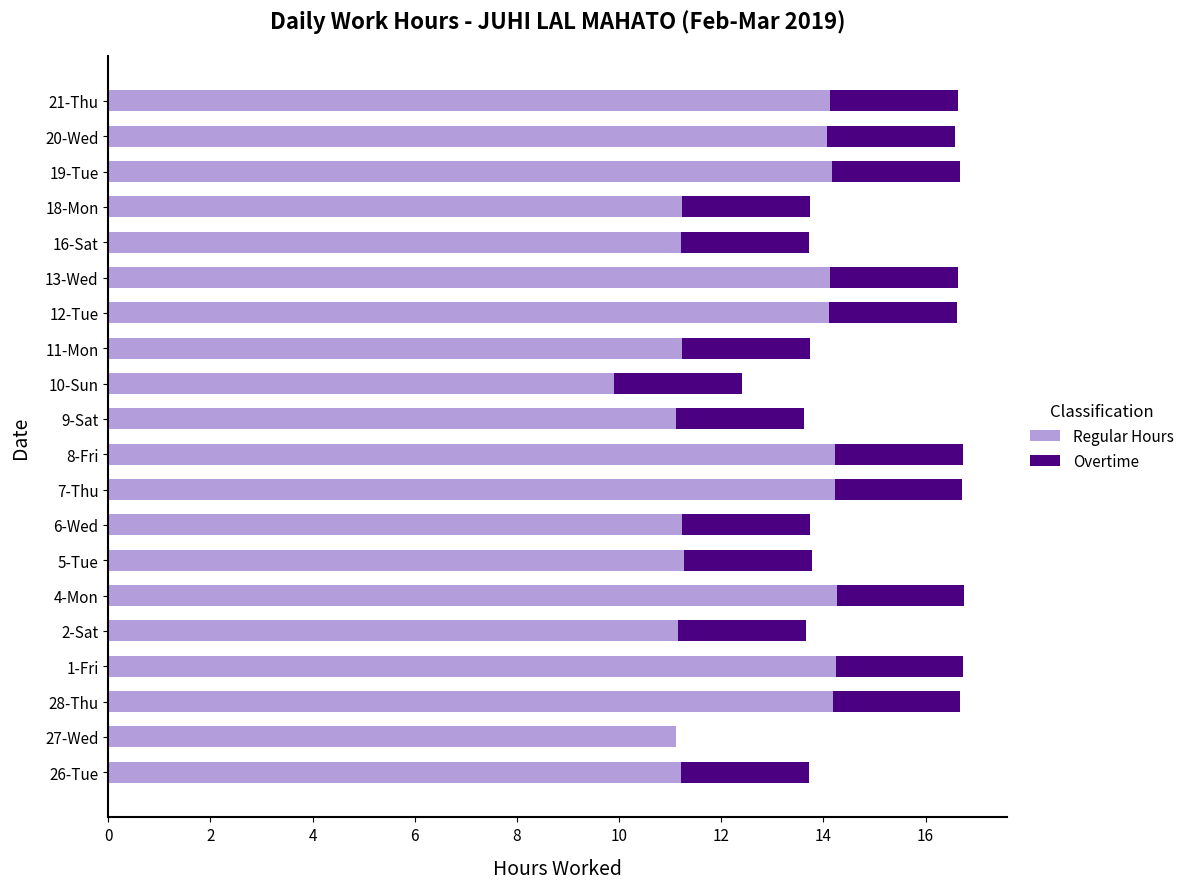

True or false: Regular Hours has a value of 14.1 at 12-Tue.

True